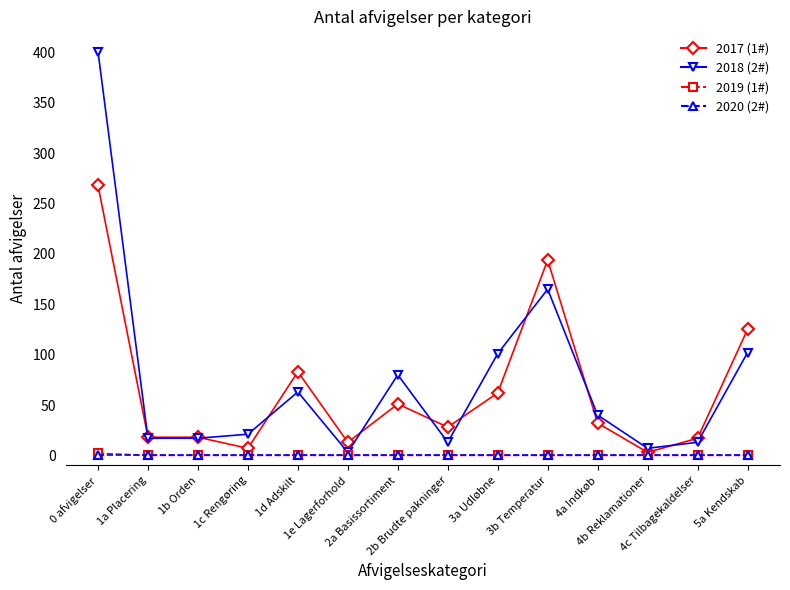

Is this an area chart (filled region under the line)?

No